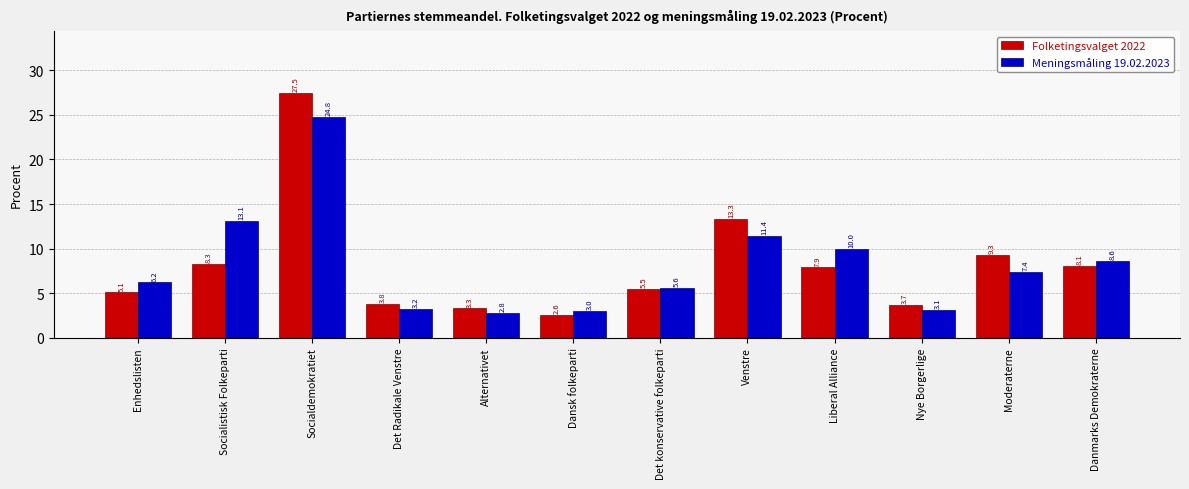

What is the label of the 6th bar from the left?

Dansk folkeparti